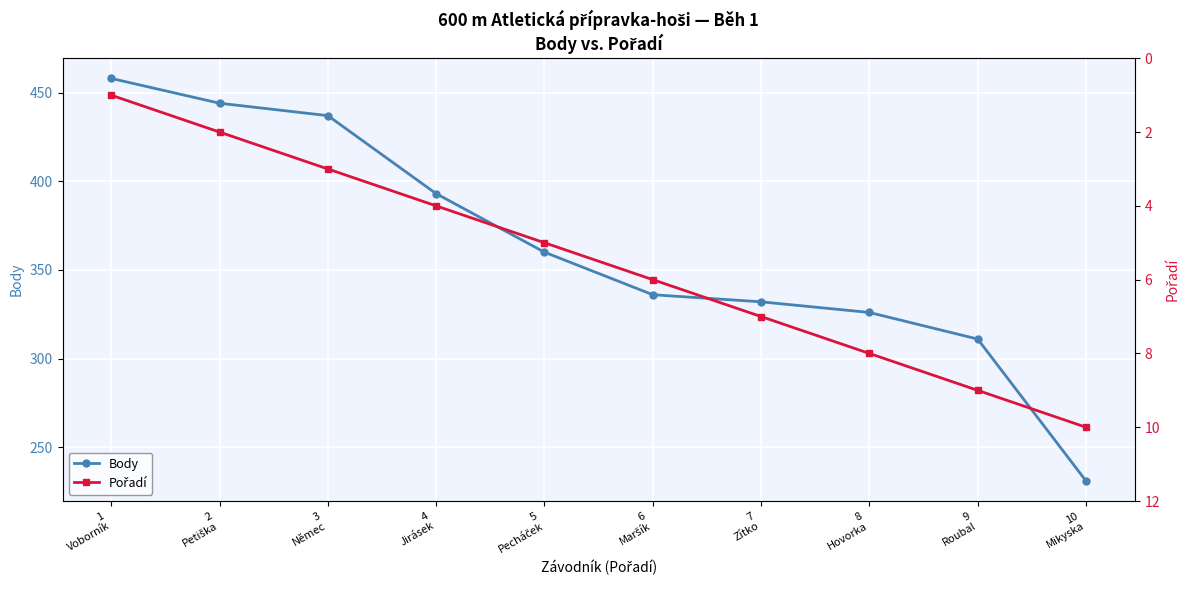

At how many categories does at least one series exceed 164?

10